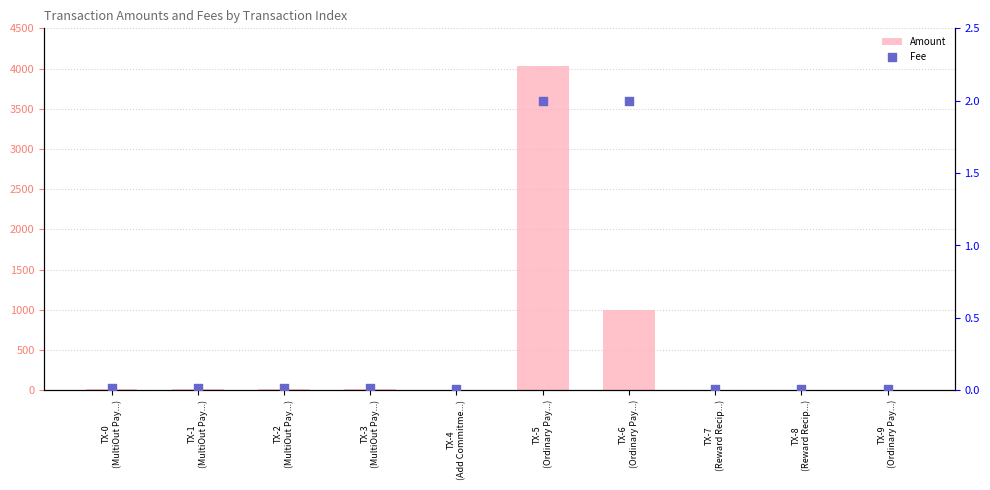

At how many categories does at least one series exceed 1605?

1